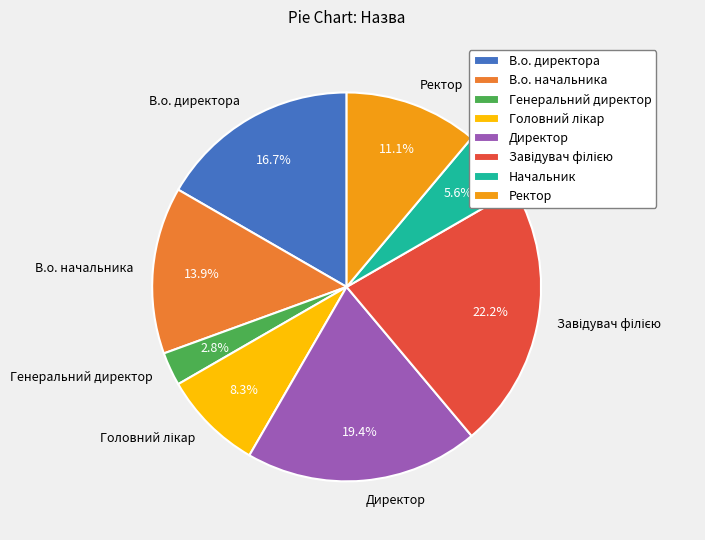

What is the smallest slice in the pie chart?

Генеральний директор